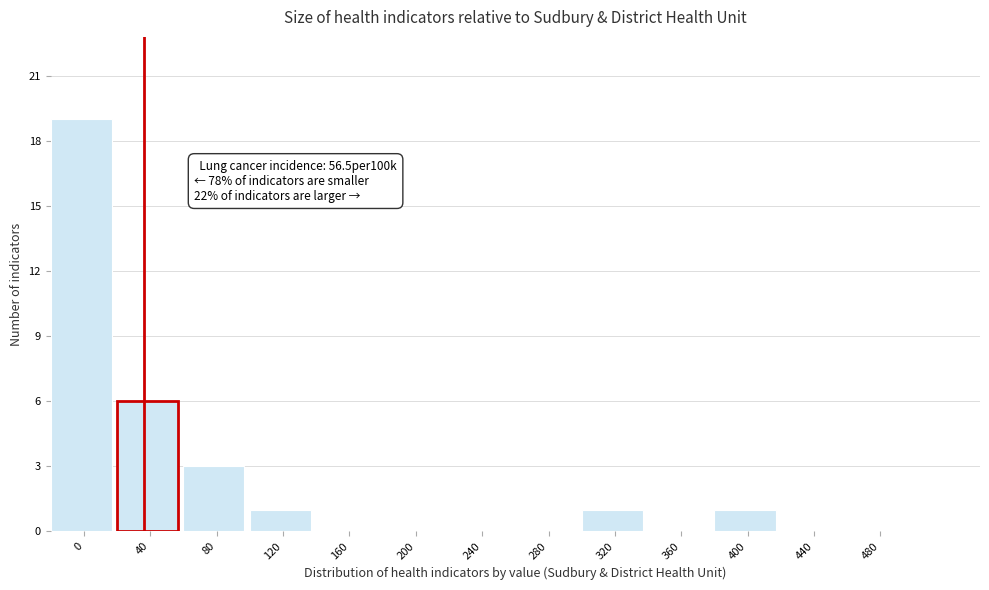

Reading left to right, list all the values displayed in this chart.

0=19	40=6	80=3	120=1	160=0	200=0	240=0	280=0	320=1	360=0	400=1	440=0	480=0